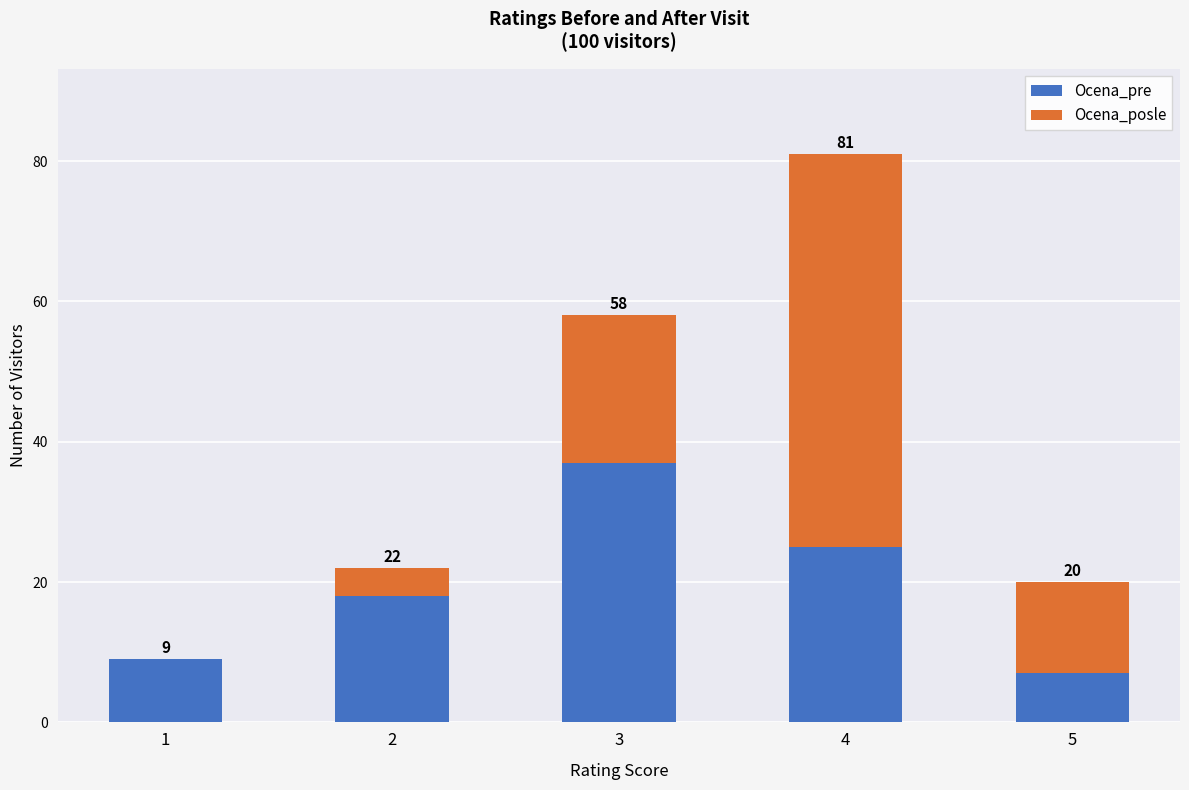

What are all the series names shown in the legend?

Ocena_pre, Ocena_posle